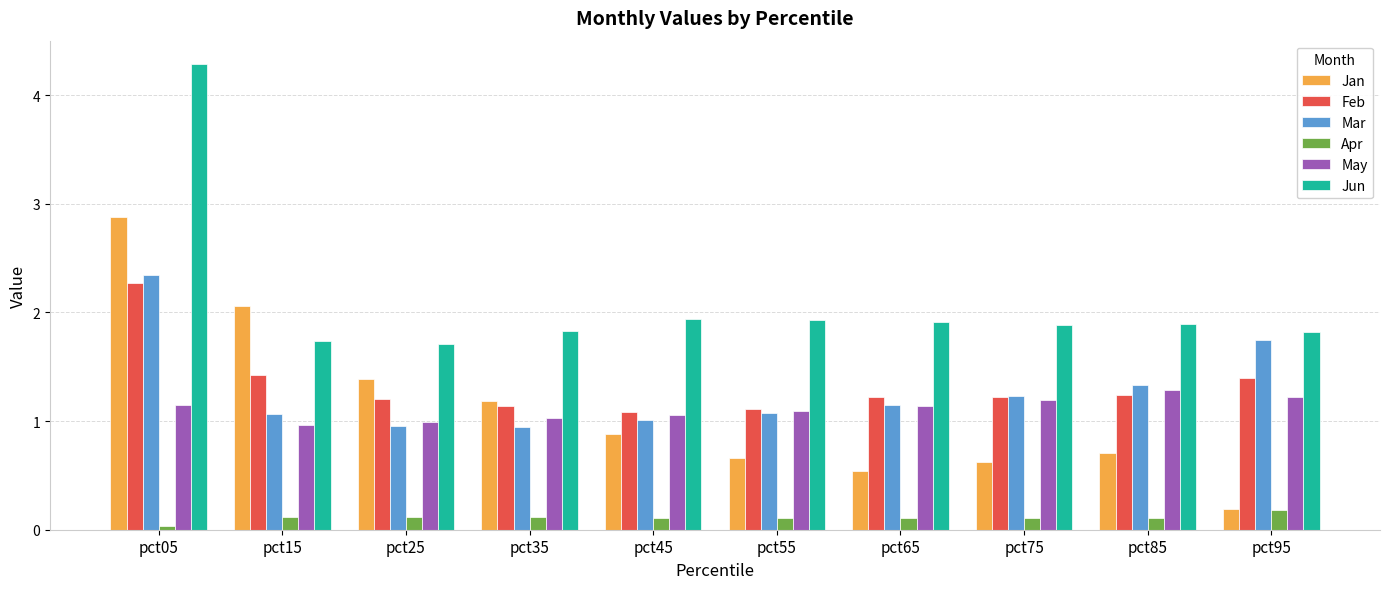

How many categories are shown in the chart?

10